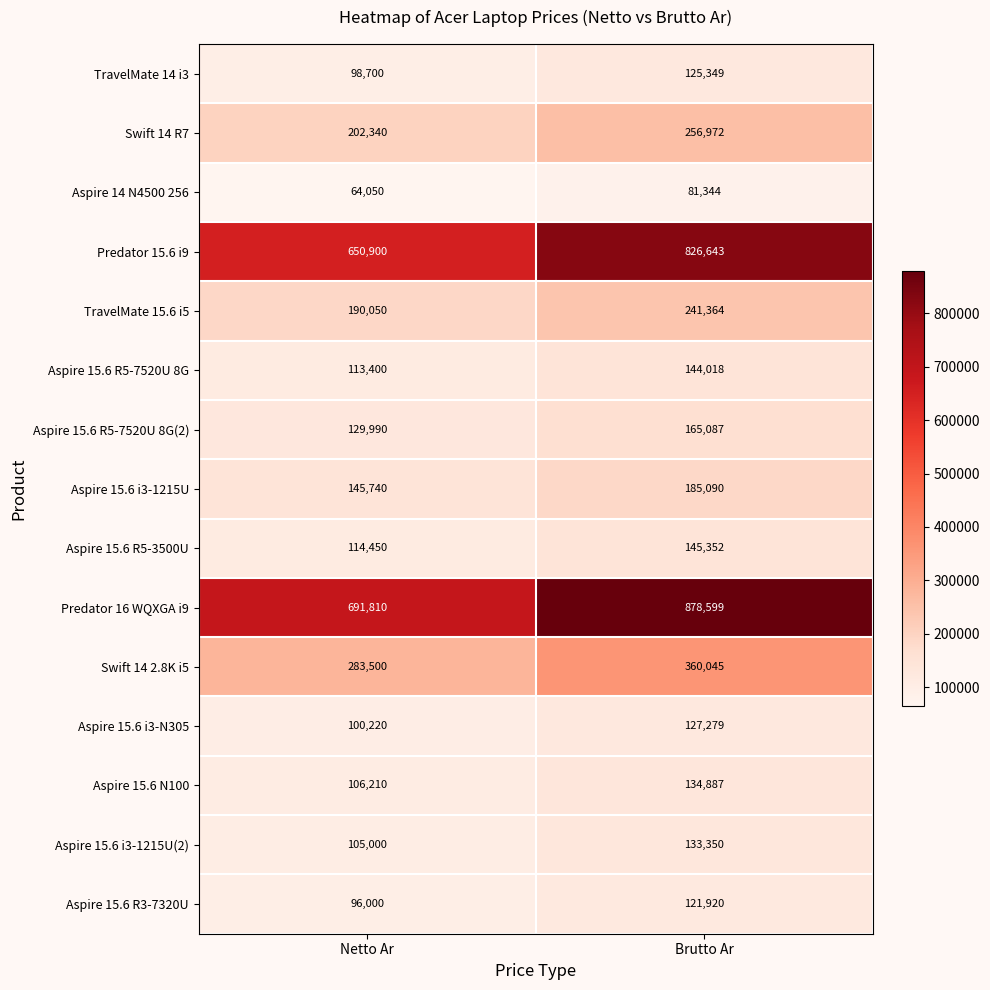

What is the total value across all series at Brutto Ar?

3927299